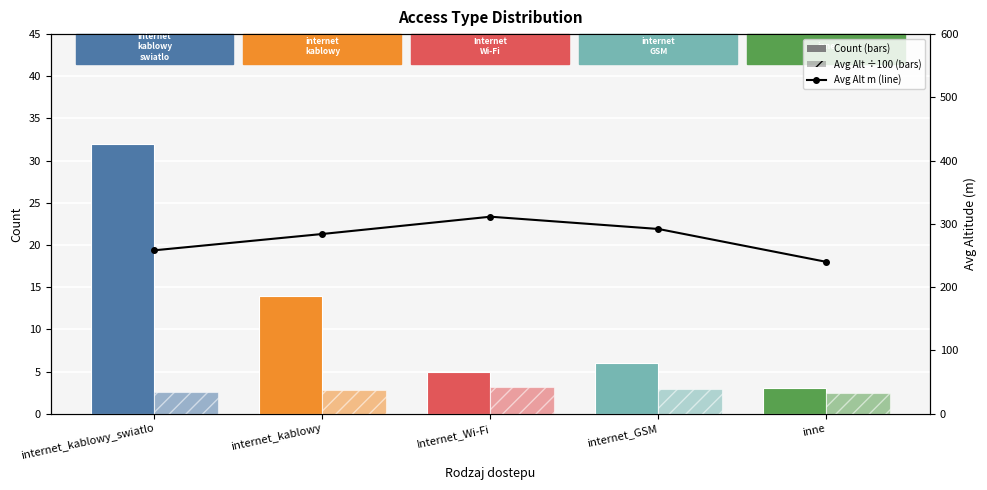

Reading left to right, what are all the values shown in this chart?

Count: 32.0	14.0	5.0	6.0	3.0
Avg Alt (×100m): 2.6	2.8	3.1	2.9	2.4
Avg Alt (m): 258.3	284.1	311.4	292.0	240.0